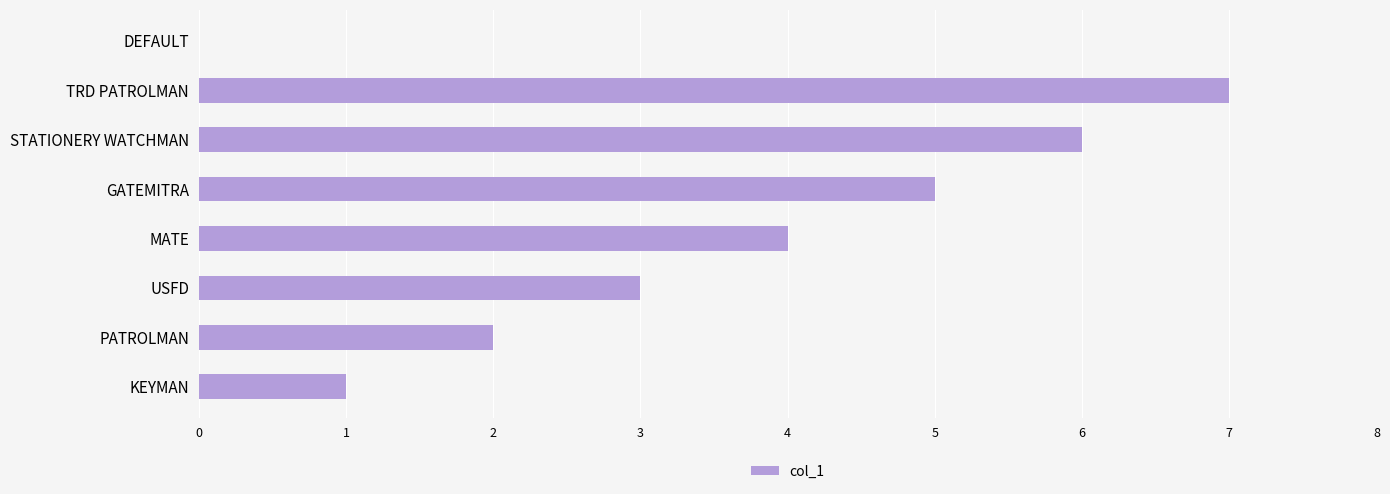

What is the sum of the values at TRD PATROLMAN and GATEMITRA?

12